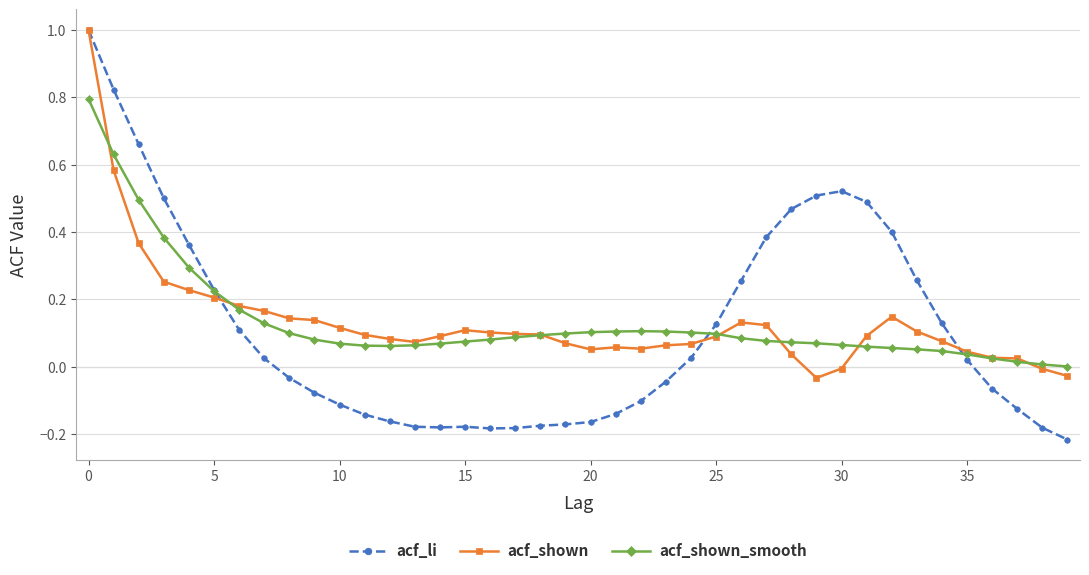

What is the highest value of the acf_li series?

1.0